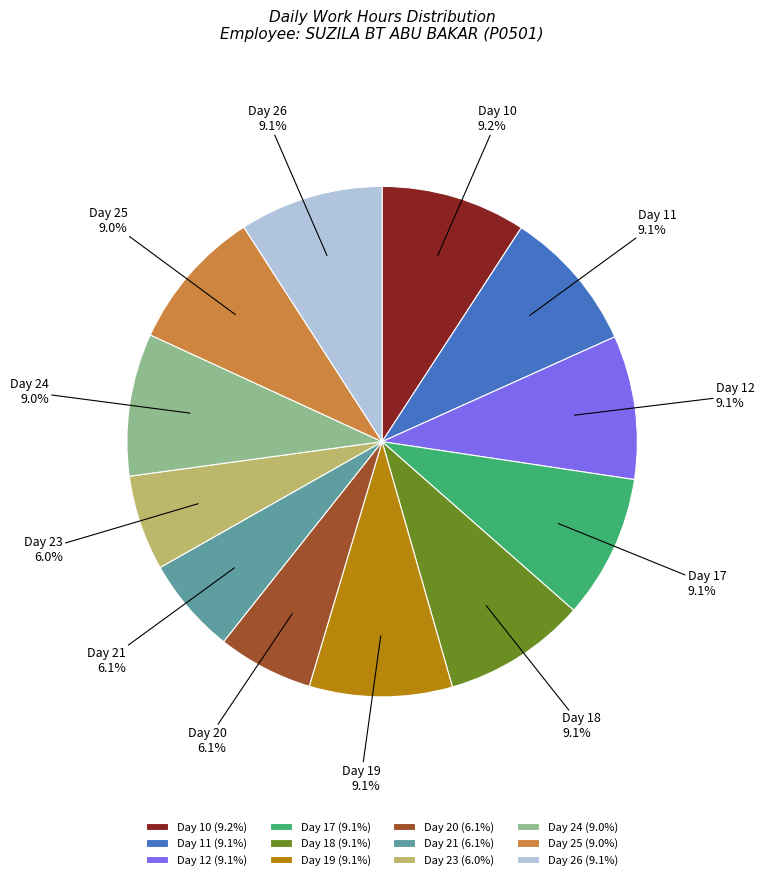

To the nearest percent, what percentage of the pie is Day 12?

9%